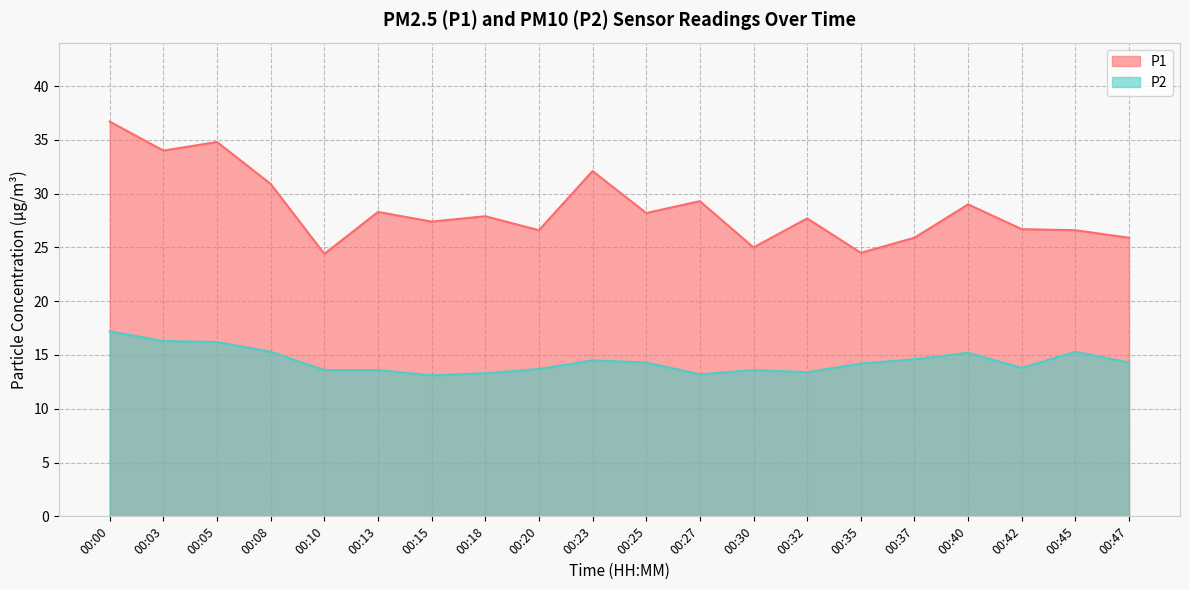

Reading right to left, list all the values displayed in this chart.

P1: 00:47=25.9	00:45=26.6	00:42=26.7	00:40=29.0	00:37=25.9	00:35=24.5	00:32=27.7	00:30=25.0	00:27=29.3	00:25=28.2	00:23=32.1	00:20=26.6	00:18=27.9	00:15=27.4	00:13=28.3	00:10=24.4	00:08=30.9	00:05=34.8	00:03=34.0	00:00=36.7
P2: 00:47=14.3	00:45=15.3	00:42=13.8	00:40=15.2	00:37=14.6	00:35=14.2	00:32=13.4	00:30=13.6	00:27=13.2	00:25=14.3	00:23=14.5	00:20=13.7	00:18=13.3	00:15=13.1	00:13=13.6	00:10=13.6	00:08=15.3	00:05=16.2	00:03=16.3	00:00=17.2